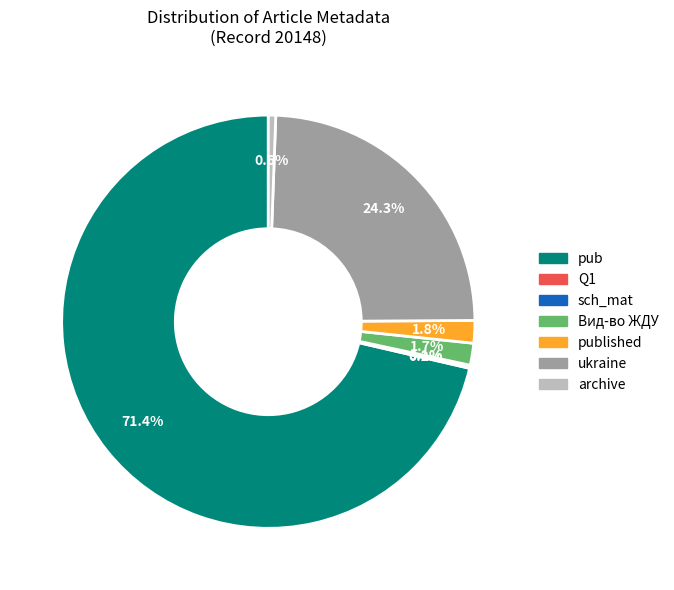

To the nearest percent, what is the average slice percentage?

14%